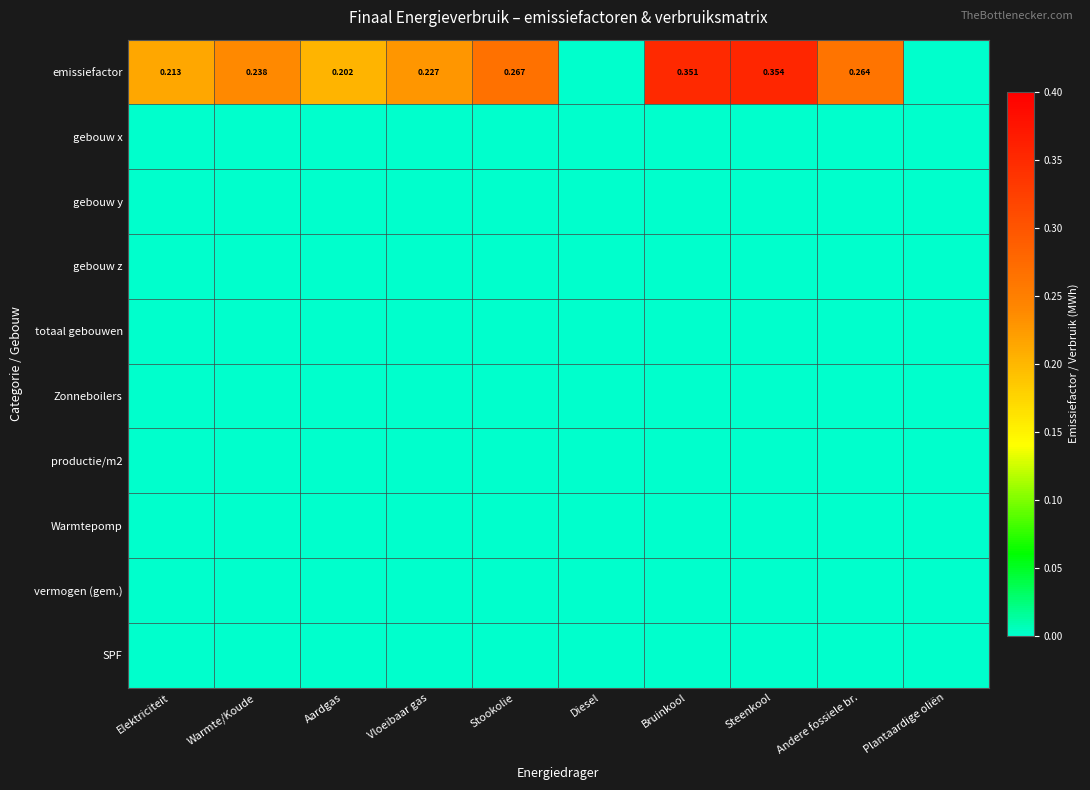

How many series are shown in this chart?

10